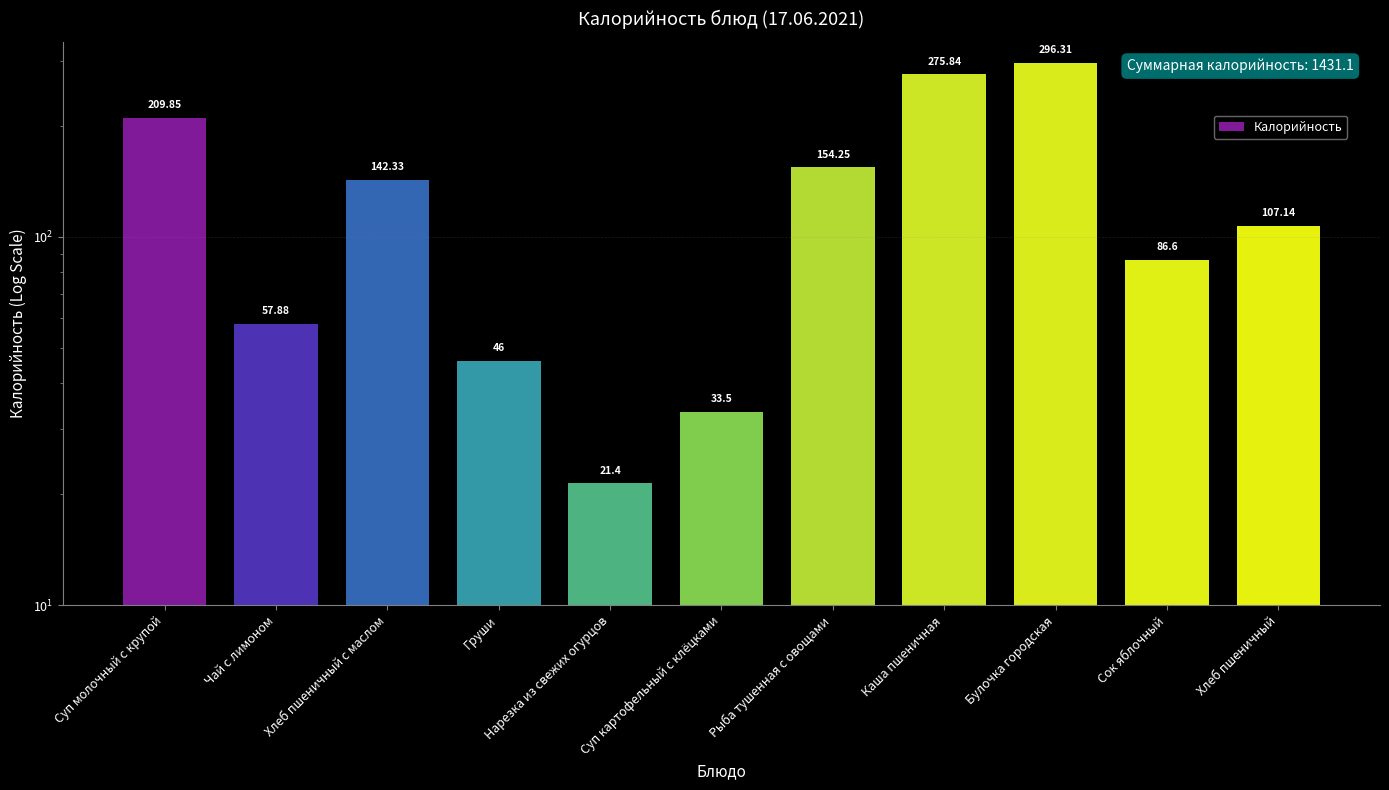

Rank the categories by value from highest to lowest.

Булочка городская, Каша пшеничная, Суп молочный с крупой, Рыба тушенная с овощами, Хлеб пшеничный с маслом, Хлеб пшеничный, Сок яблочный, Чай с лимоном, Груши, Суп картофельный с клёцками, Нарезка из свежих огурцов